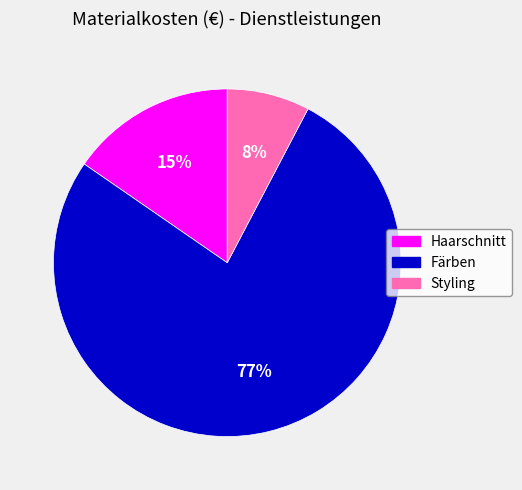

Rank the categories by value from highest to lowest.

Färben, Haarschnitt, Styling